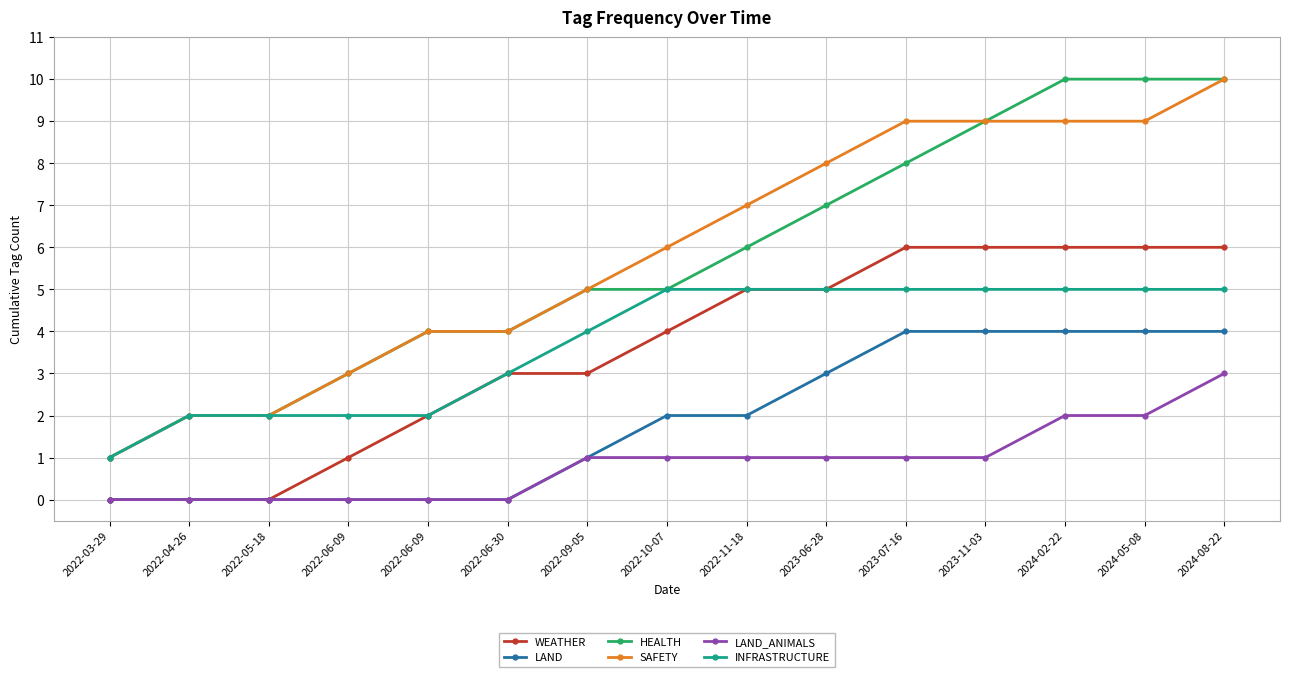

At which label is HEALTH closest to 5?

2022-09-05